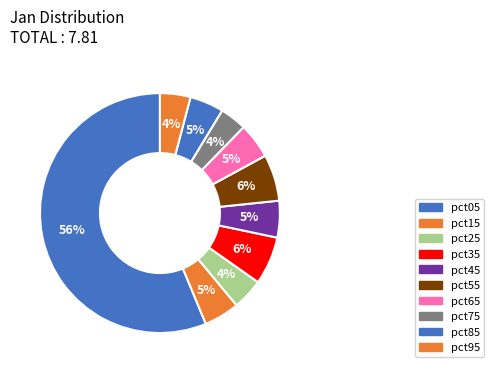

Rank the categories by value from highest to lowest.

pct05, pct35, pct55, pct45, pct15, pct65, pct85, pct25, pct95, pct75